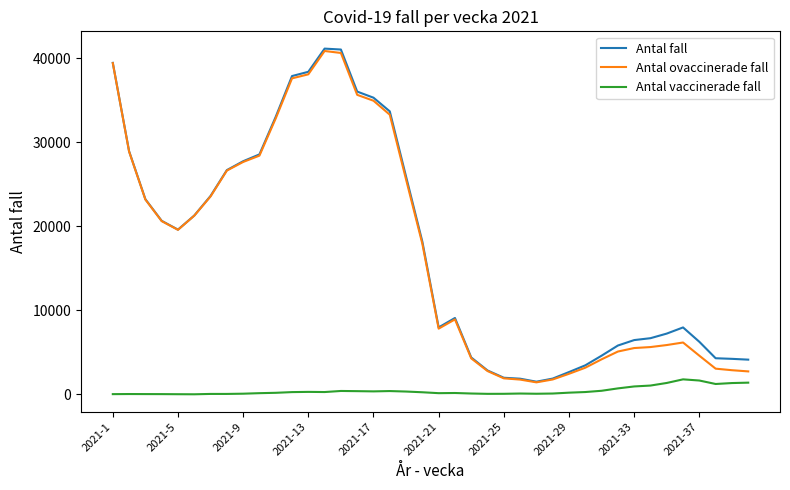

What is the maximum value shown in the chart?

41145